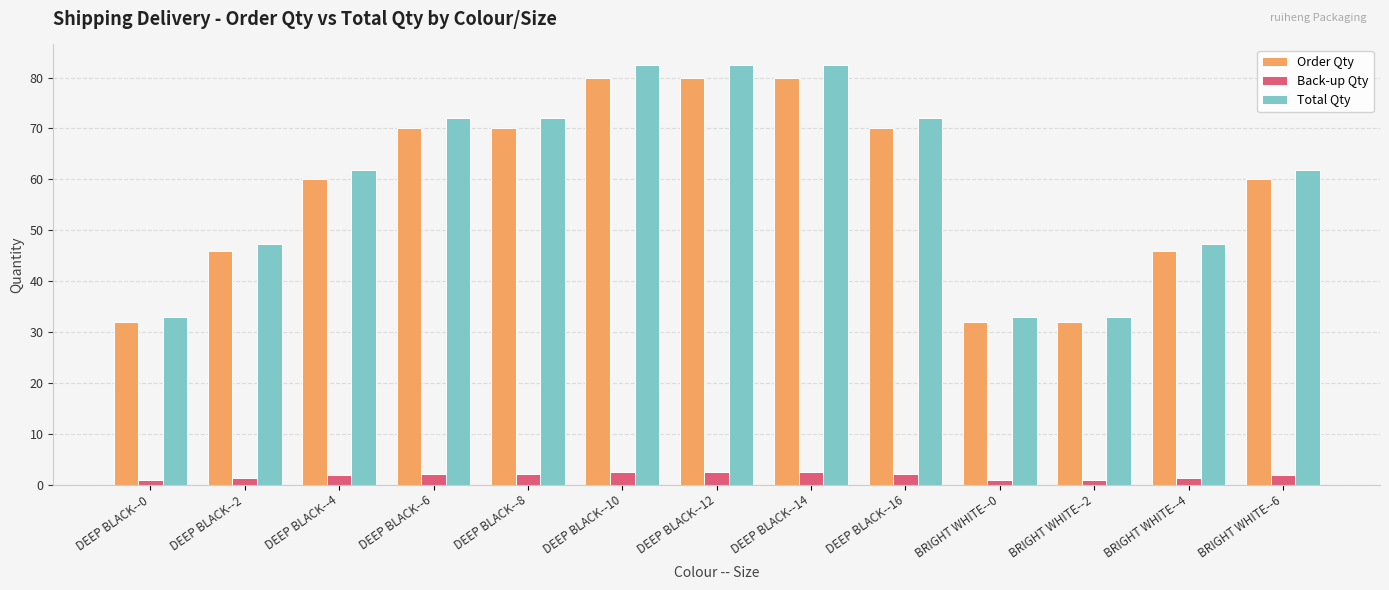

What is the difference between the highest and lowest values at DEEP BLACK--14?

80.0